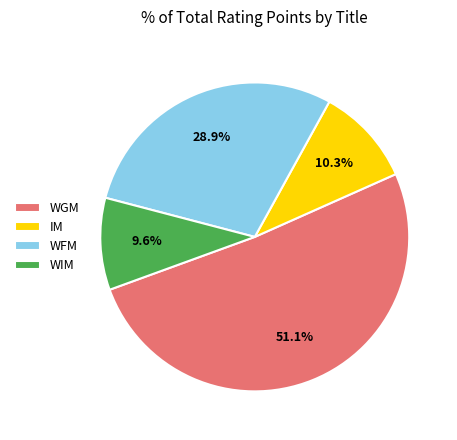

To the nearest percent, what is the average slice percentage?

25%